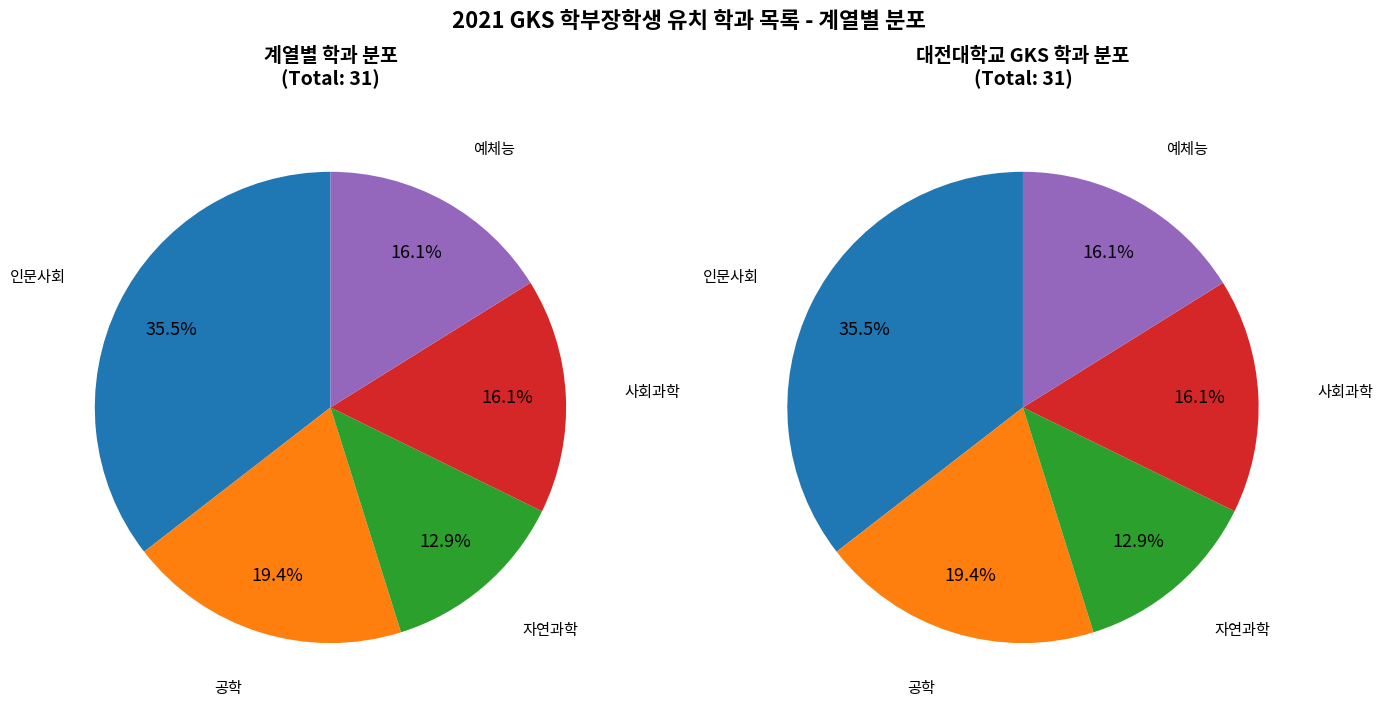

Is it true that 공학 is 19% of the pie?

True